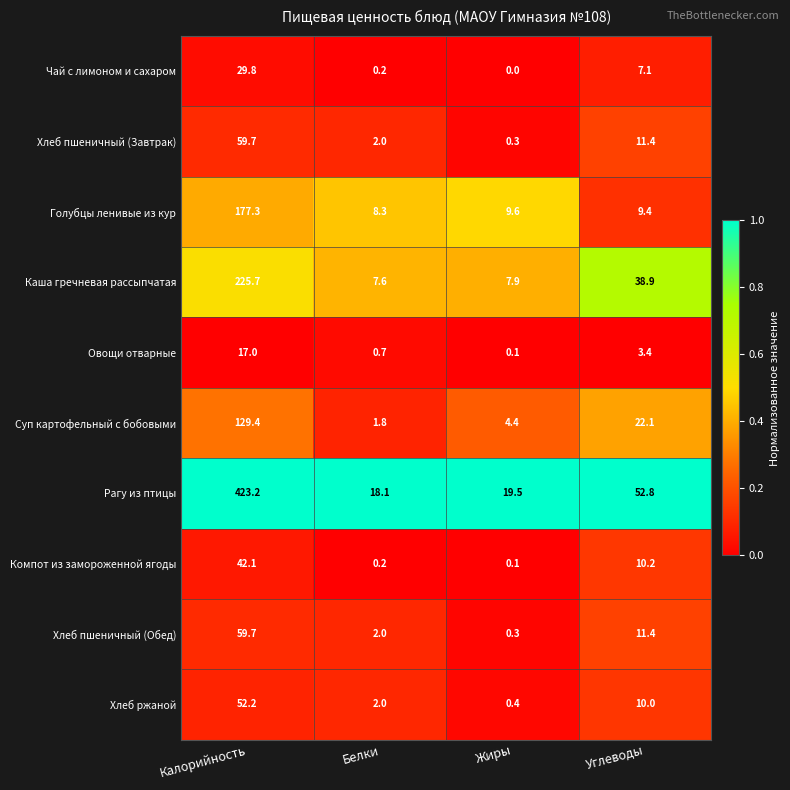

What is the total value across all series at Белки?

42.9